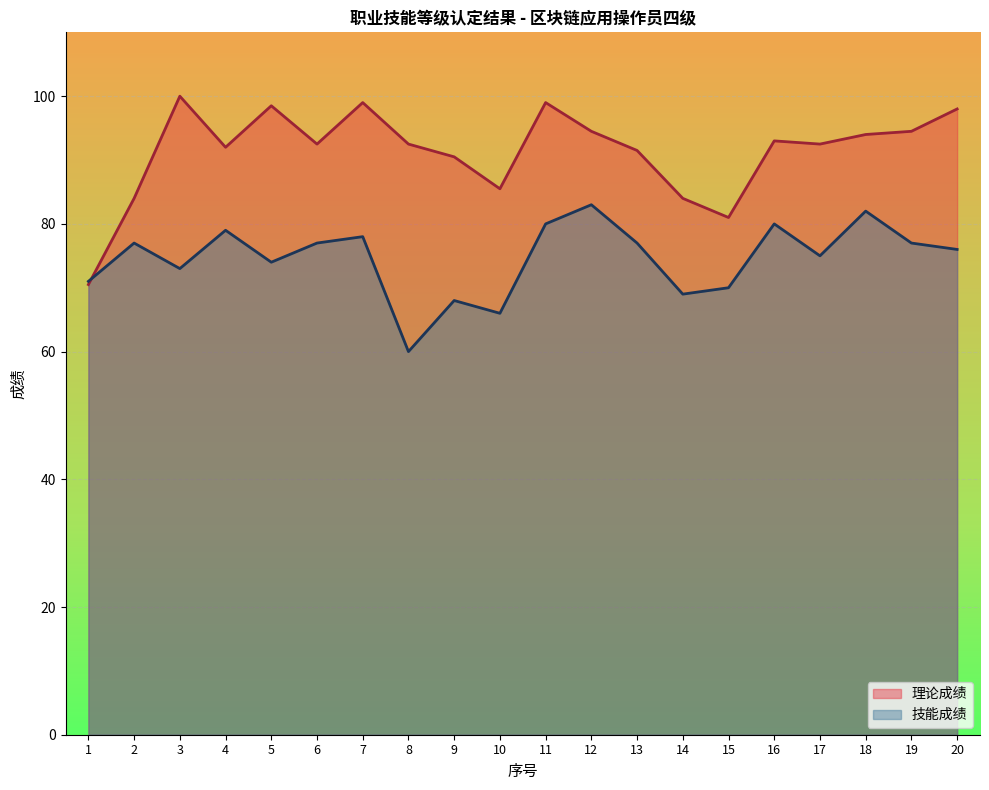

Reading left to right, list all the values displayed in this chart.

理论成绩: 1=70.5	2=84.0	3=100.0	4=92.0	5=98.5	6=92.5	7=99.0	8=92.5	9=90.5	10=85.5	11=99.0	12=94.5	13=91.5	14=84.0	15=81.0	16=93.0	17=92.5	18=94.0	19=94.5	20=98.0
技能成绩: 1=71.0	2=77.0	3=73.0	4=79.0	5=74.0	6=77.0	7=78.0	8=60.0	9=68.0	10=66.0	11=80.0	12=83.0	13=77.0	14=69.0	15=70.0	16=80.0	17=75.0	18=82.0	19=77.0	20=76.0